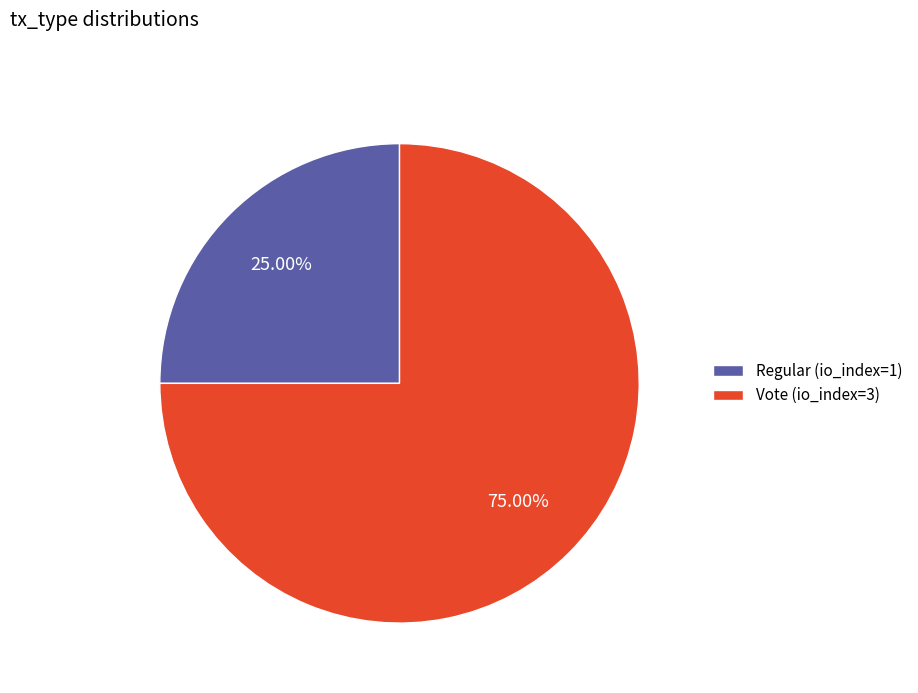

Which category accounts for the majority?

Vote (io_index=3)